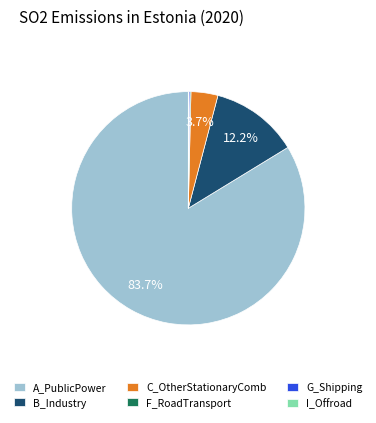

What is the majority slice?

A_PublicPower